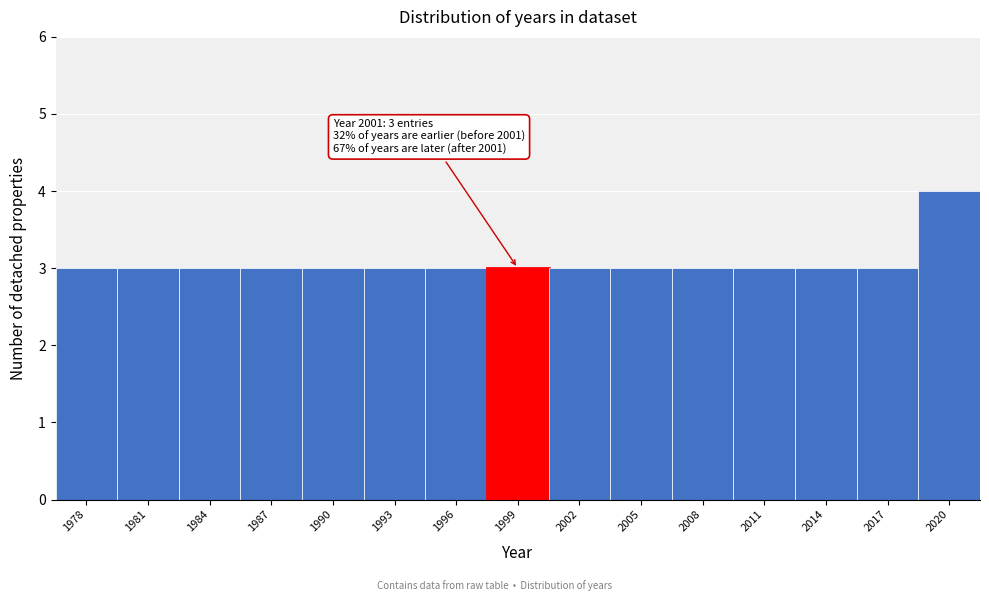

Reading left to right, list all the values displayed in this chart.

3	3	3	3	3	3	3	3	3	3	3	3	3	3	4